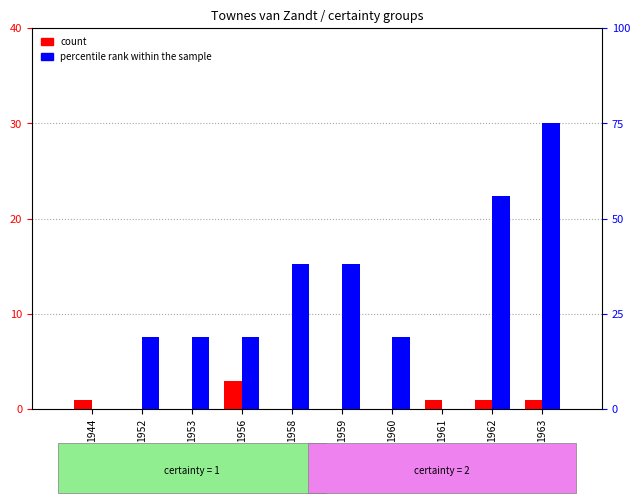

What is the difference between the maximum and second lowest values in the percentile rank within the sample series?

75